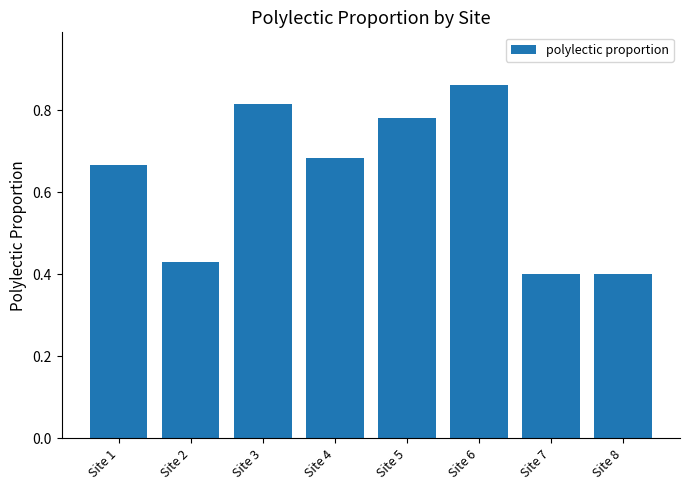

True or false: the data shows 0.3 at Site 7.

False